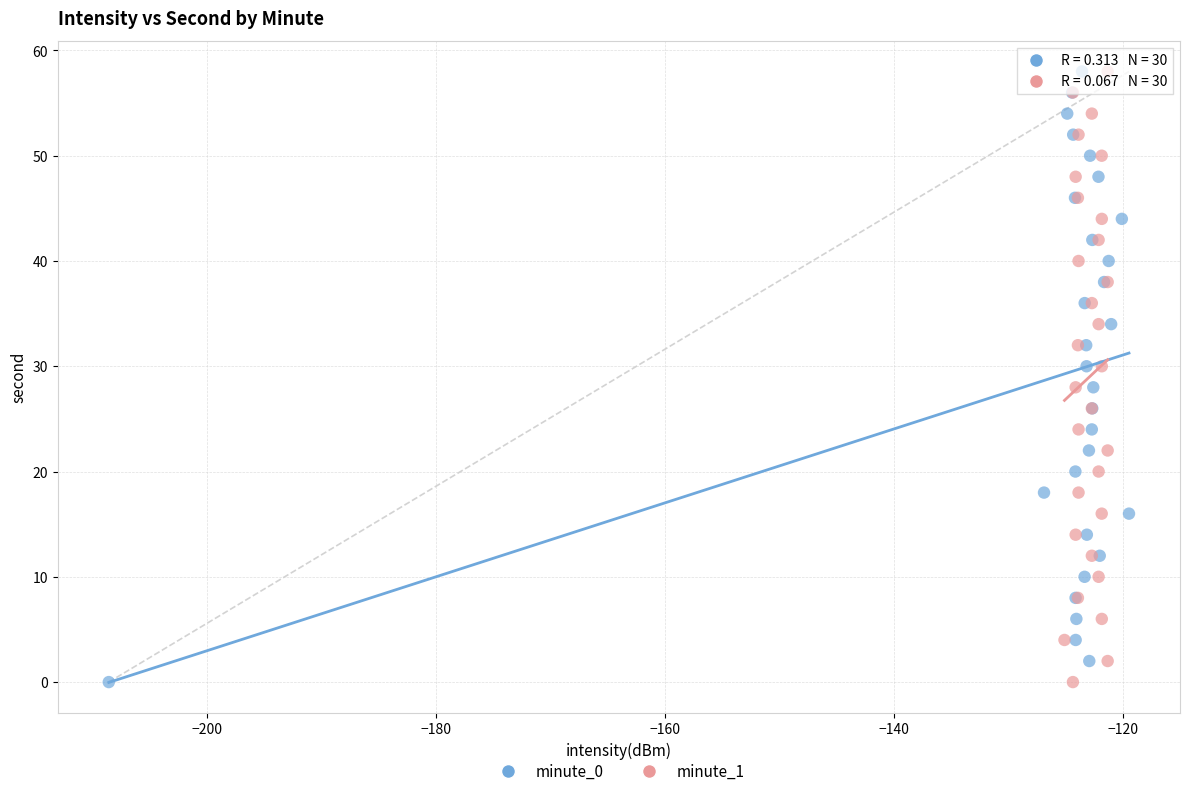

What are all the series names shown in the legend?

minute_0, minute_1